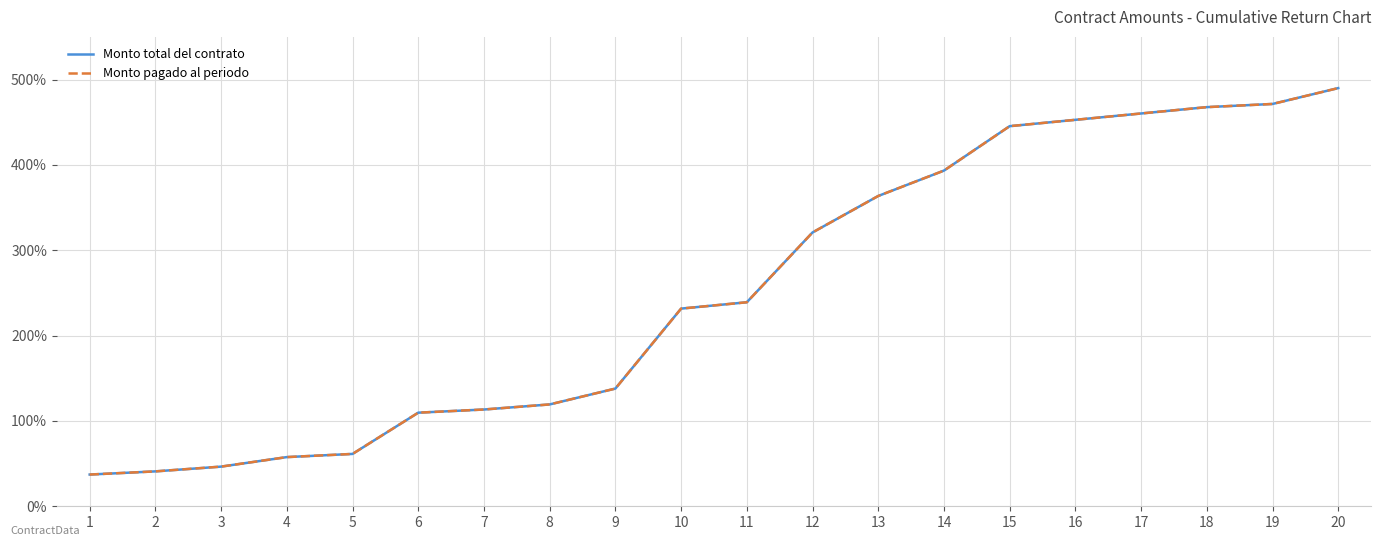

Is this an area chart (filled region under the line)?

No